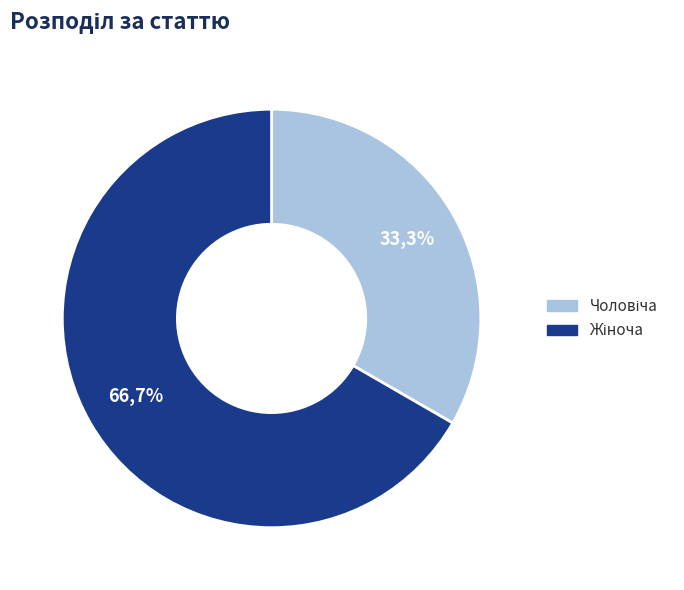

To the nearest percent, what portion does Чоловіча represent?

33%